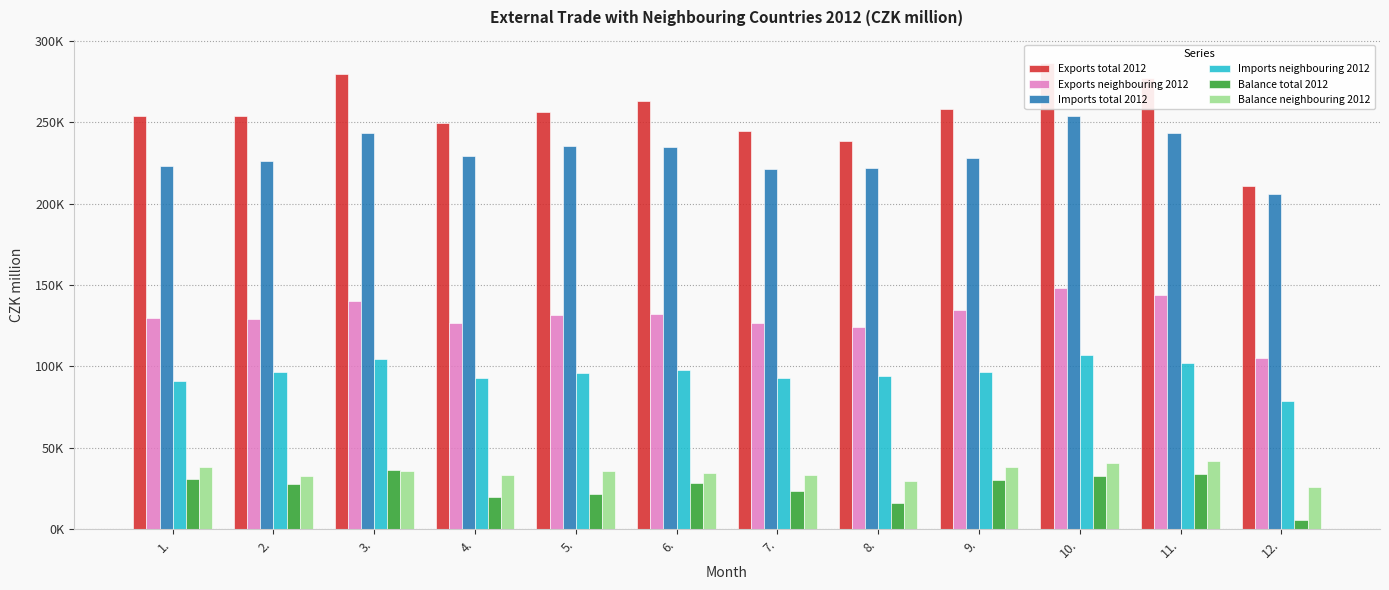

Which series changed the most between 1. and 11.?

Exports total 2012